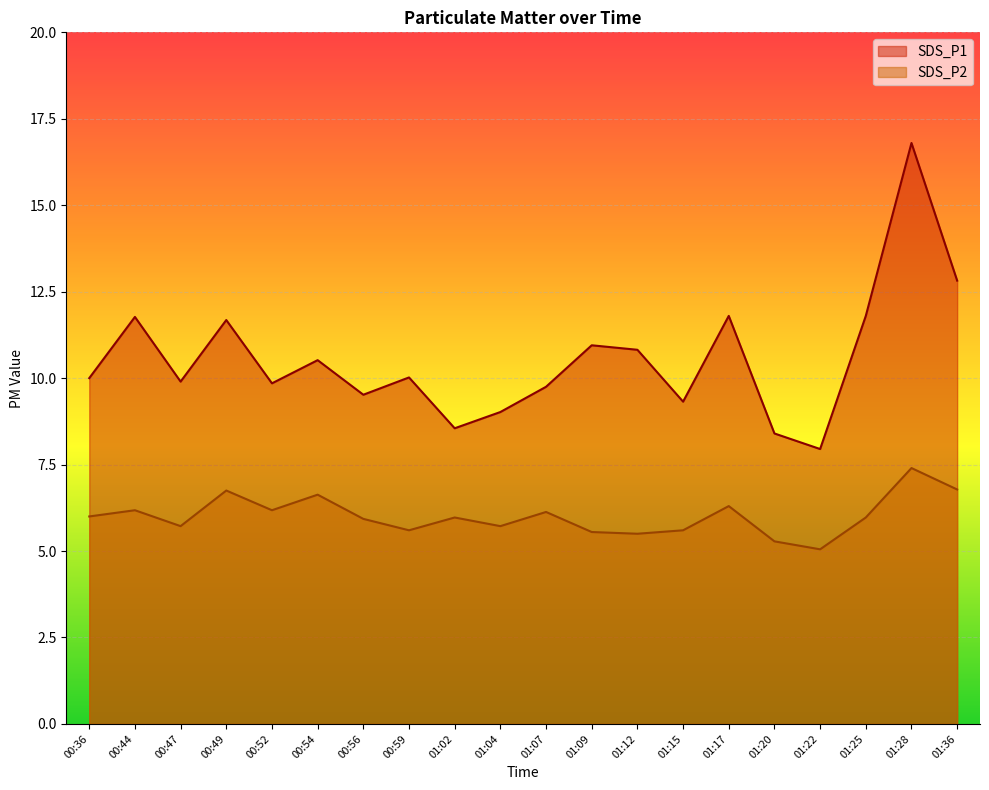

At which category does the chart reach its minimum across all series?

01:22